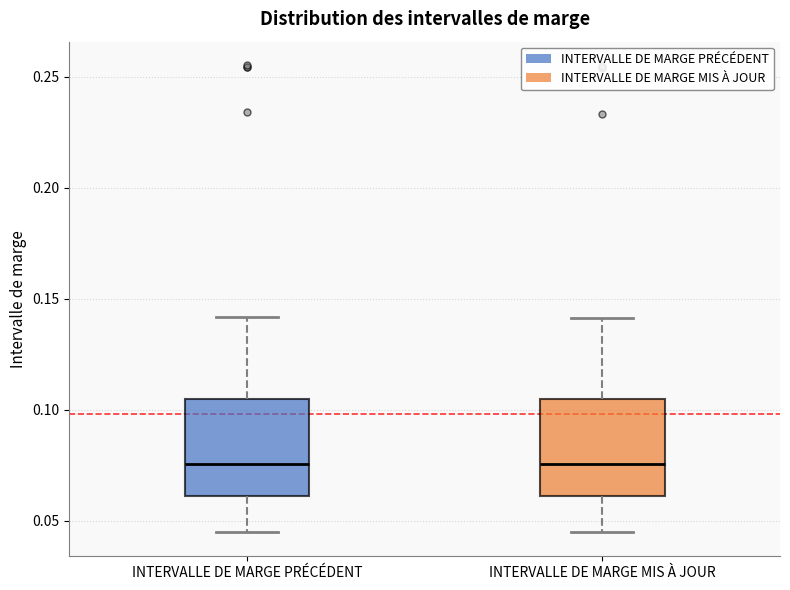

Reading left to right, read every box against the y-axis: the position of its median line, the range the box covers, and the ends of its whiskers. The values are not printed on the chart, so give them approximately, as read against the axis.

INTERVALLE DE MARGE PRÉCÉDENT: median 0.075, box 0.060 to 0.105, whiskers 0.045 to 0.140
INTERVALLE DE MARGE MIS À JOUR: median 0.075, box 0.060 to 0.105, whiskers 0.045 to 0.140